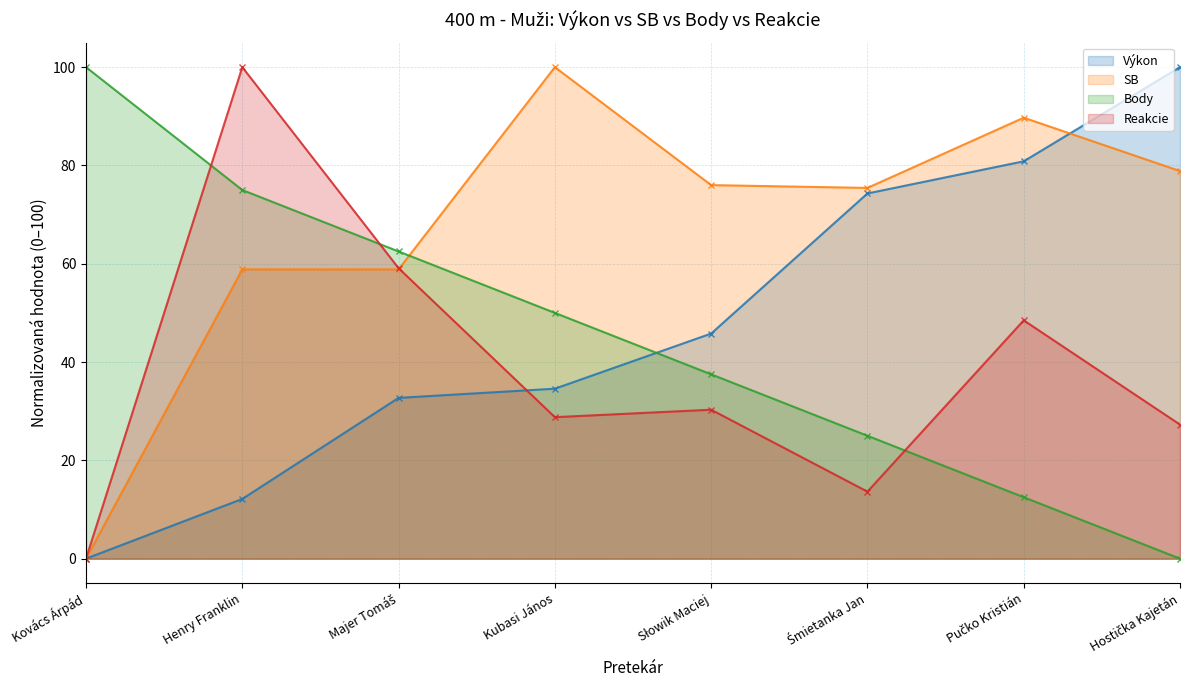

Where is SB nearest to the value 50?

Henry Franklin